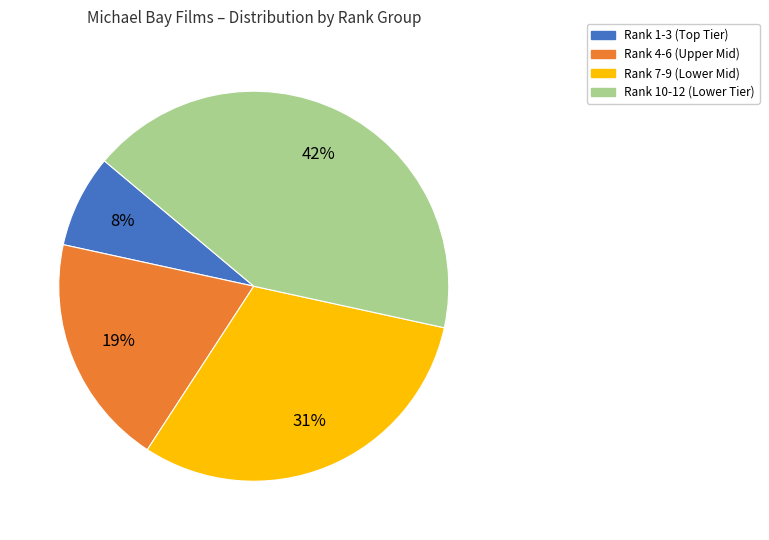

Does Rank 7-9 (Lower Mid) account for over 50% of the chart?

No